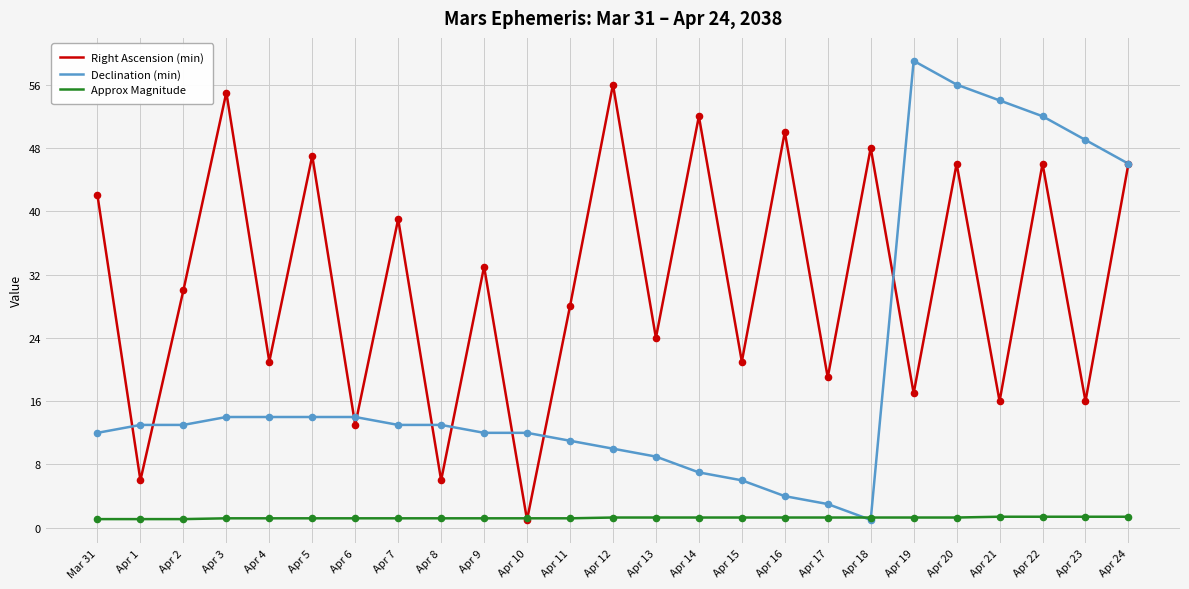

What are all the series names shown in the legend?

Right Ascension (min), Declination (min), Approx Magnitude